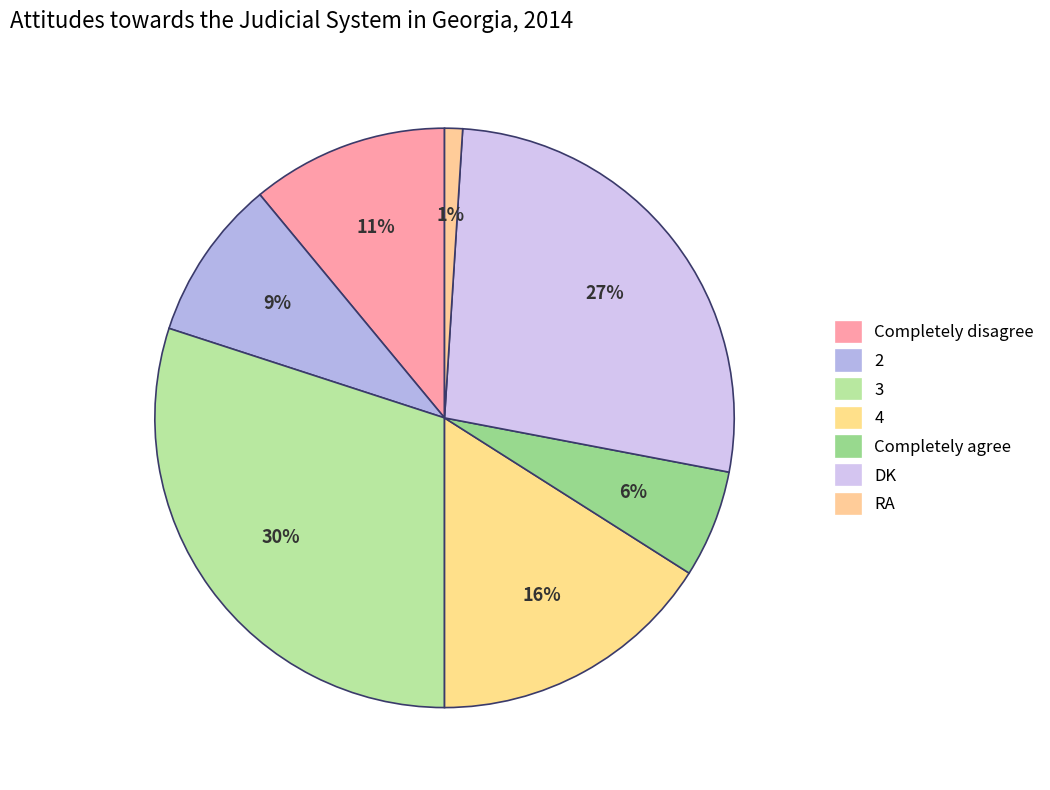

To the nearest percent, what portion does Completely disagree represent?

11%